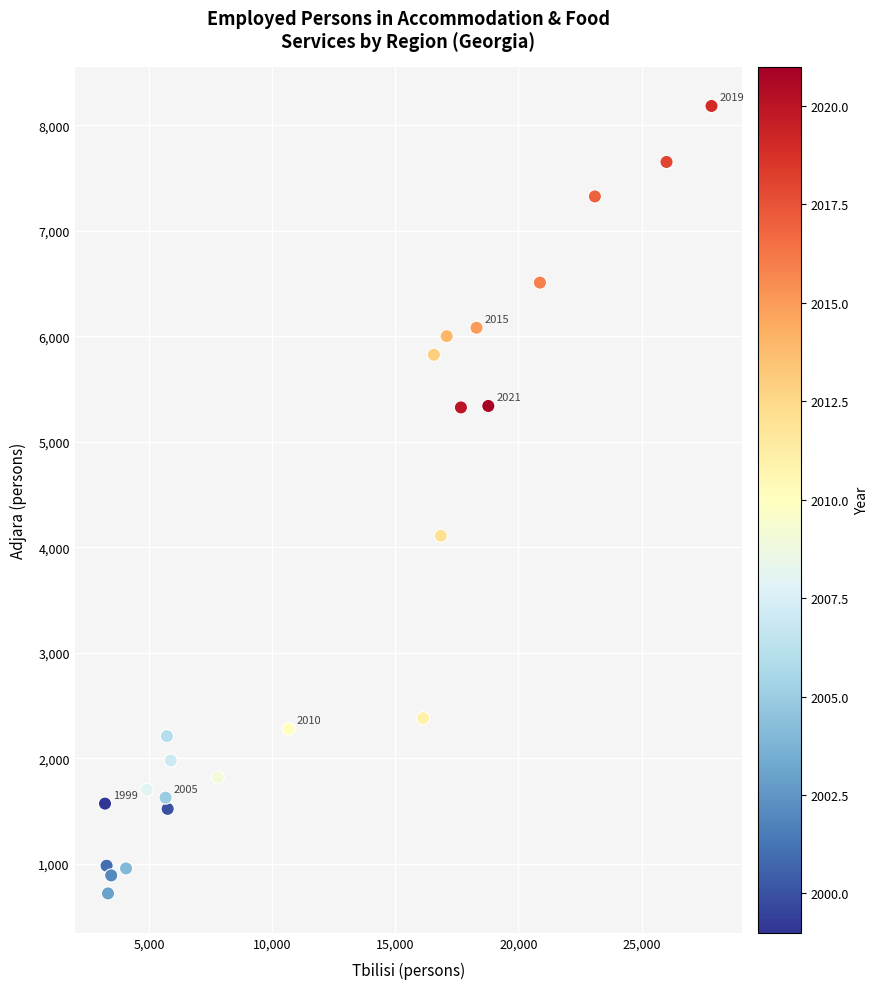

What Y value in the scatter plot is closest to 4451?

4109